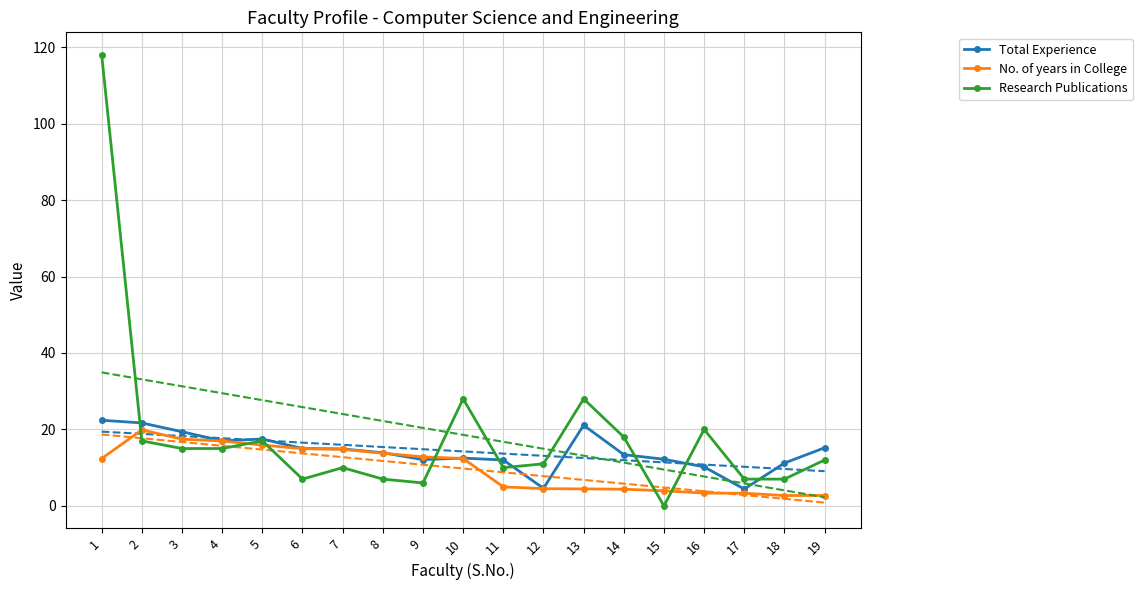

Is it true that Total Experience equals 21.3 at 19?

False